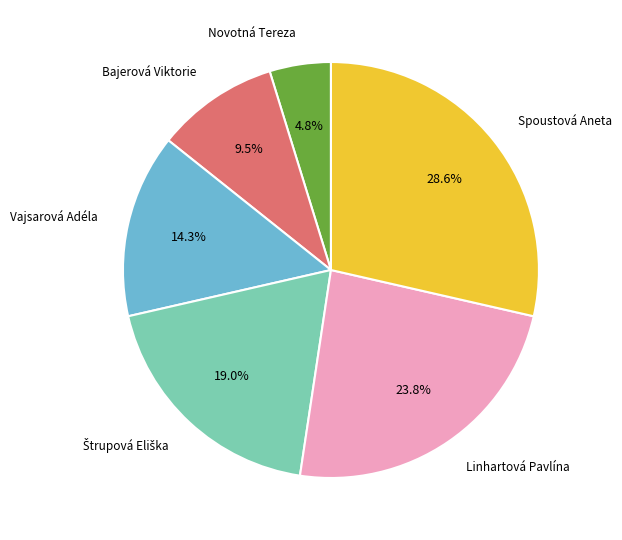

Is there any slice that represents more than half of the pie?

No